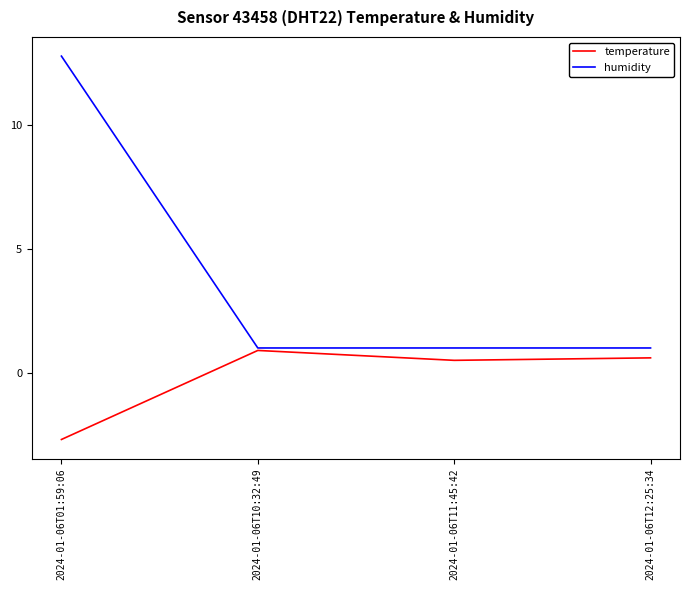

What position from the left is 2024-01-06T11:45:42?

3